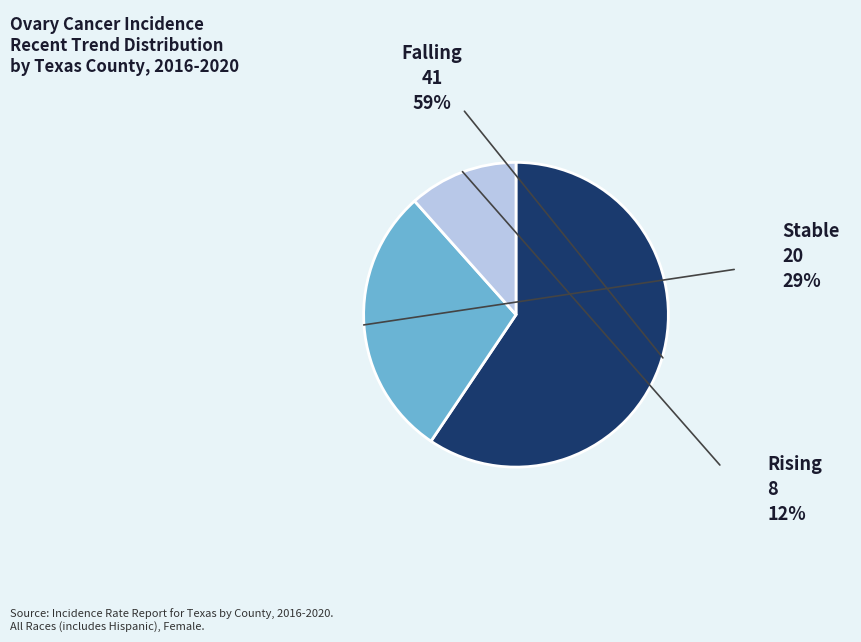

Does any single category account for the majority?

Yes